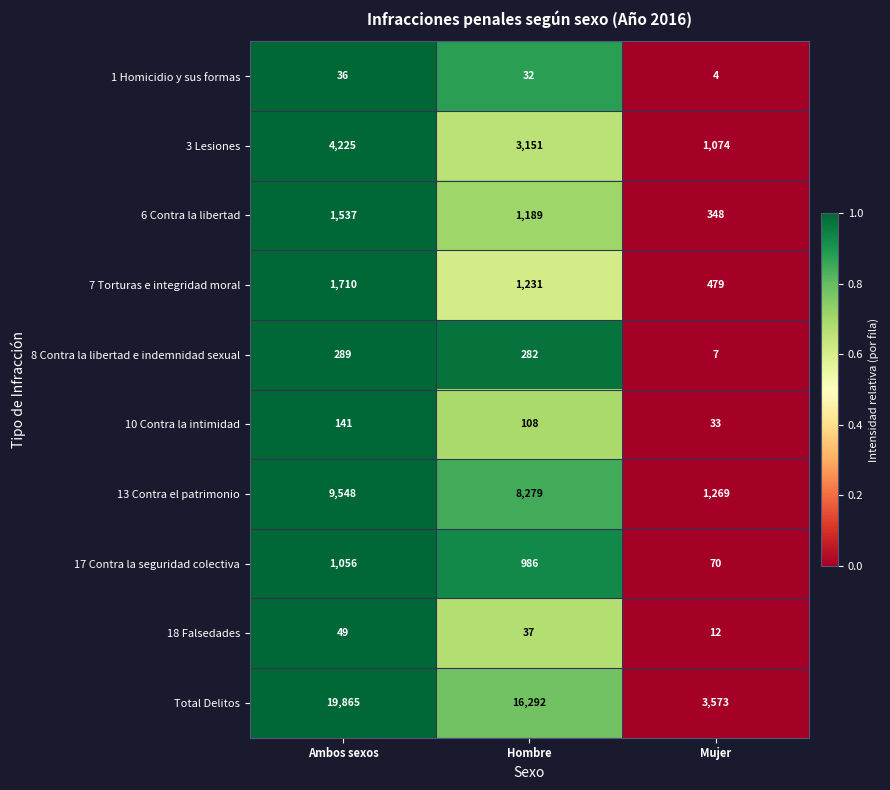

Reading left to right, what are all the values shown in this chart?

1 Homicidio y sus formas: Ambos sexos=36	Hombre=32	Mujer=4
3 Lesiones: Ambos sexos=4225	Hombre=3151	Mujer=1074
6 Contra la libertad: Ambos sexos=1537	Hombre=1189	Mujer=348
7 Torturas e integridad moral: Ambos sexos=1710	Hombre=1231	Mujer=479
8 Contra la libertad e indemnidad sexual: Ambos sexos=289	Hombre=282	Mujer=7
10 Contra la intimidad: Ambos sexos=141	Hombre=108	Mujer=33
13 Contra el patrimonio: Ambos sexos=9548	Hombre=8279	Mujer=1269
17 Contra la seguridad colectiva: Ambos sexos=1056	Hombre=986	Mujer=70
18 Falsedades: Ambos sexos=49	Hombre=37	Mujer=12
Total Delitos: Ambos sexos=19865	Hombre=16292	Mujer=3573